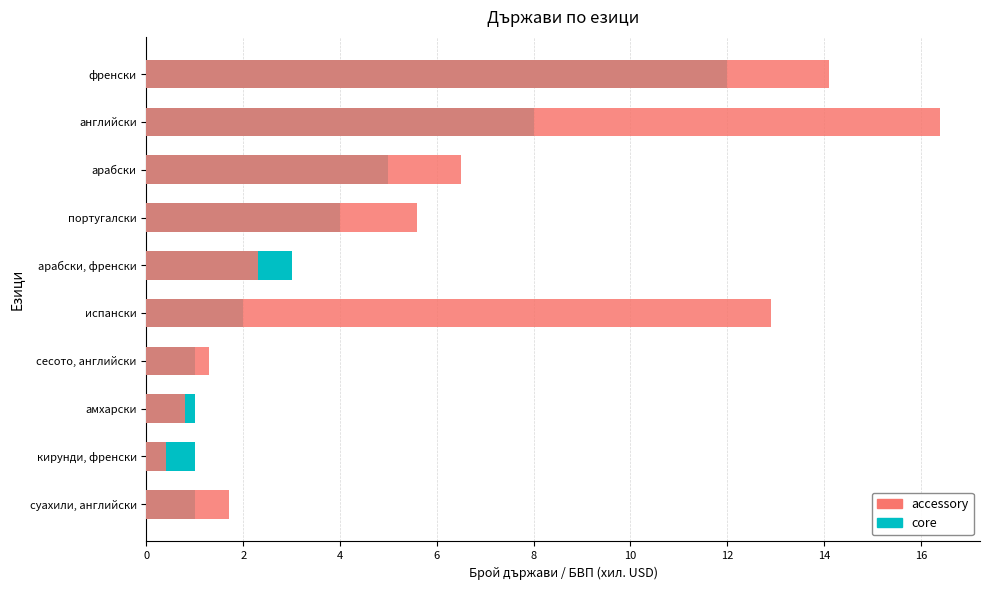

How many series are shown in this chart?

2